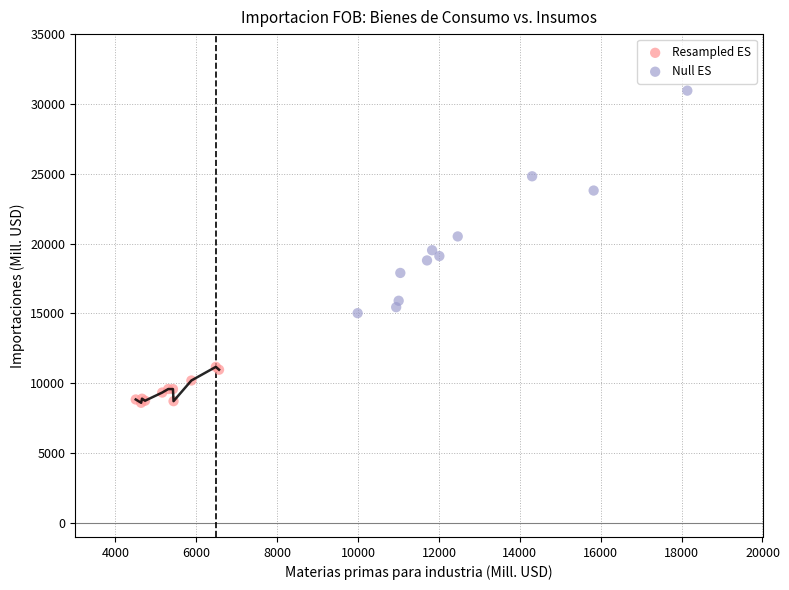

Which series reaches the maximum Y coordinate?

Null ES